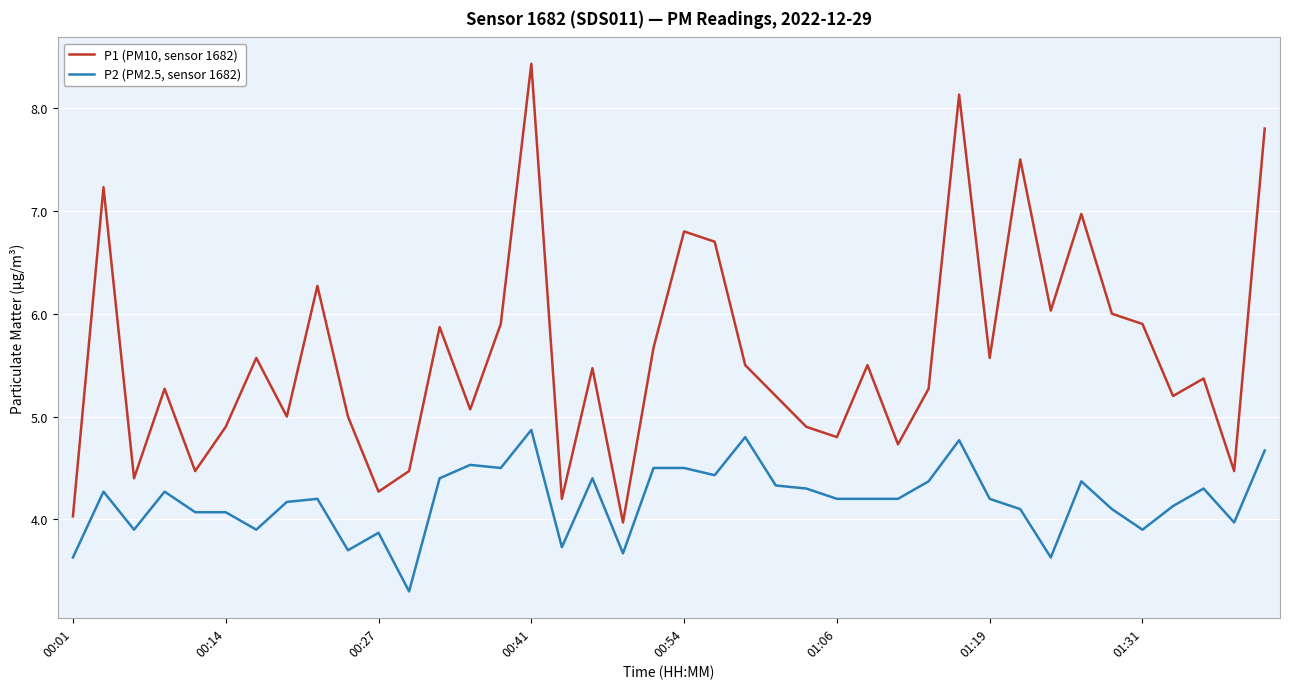

Which series has the largest total across all categories?

P1 (PM10, sensor 1682)